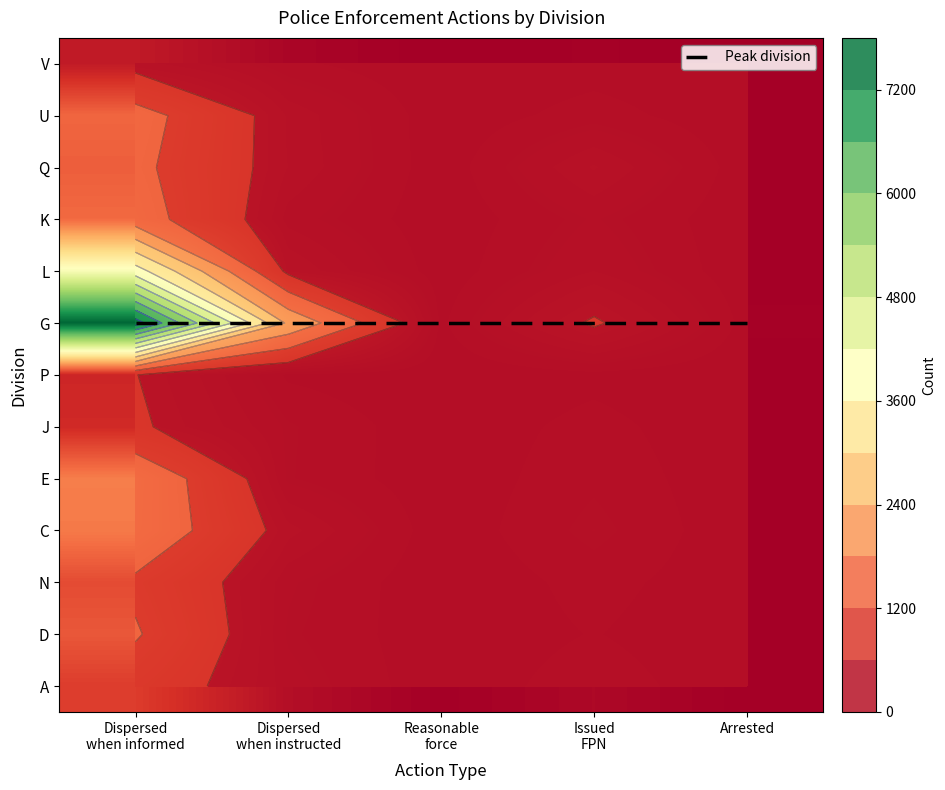

Is it true that P equals 93 at Issued FPN?

False